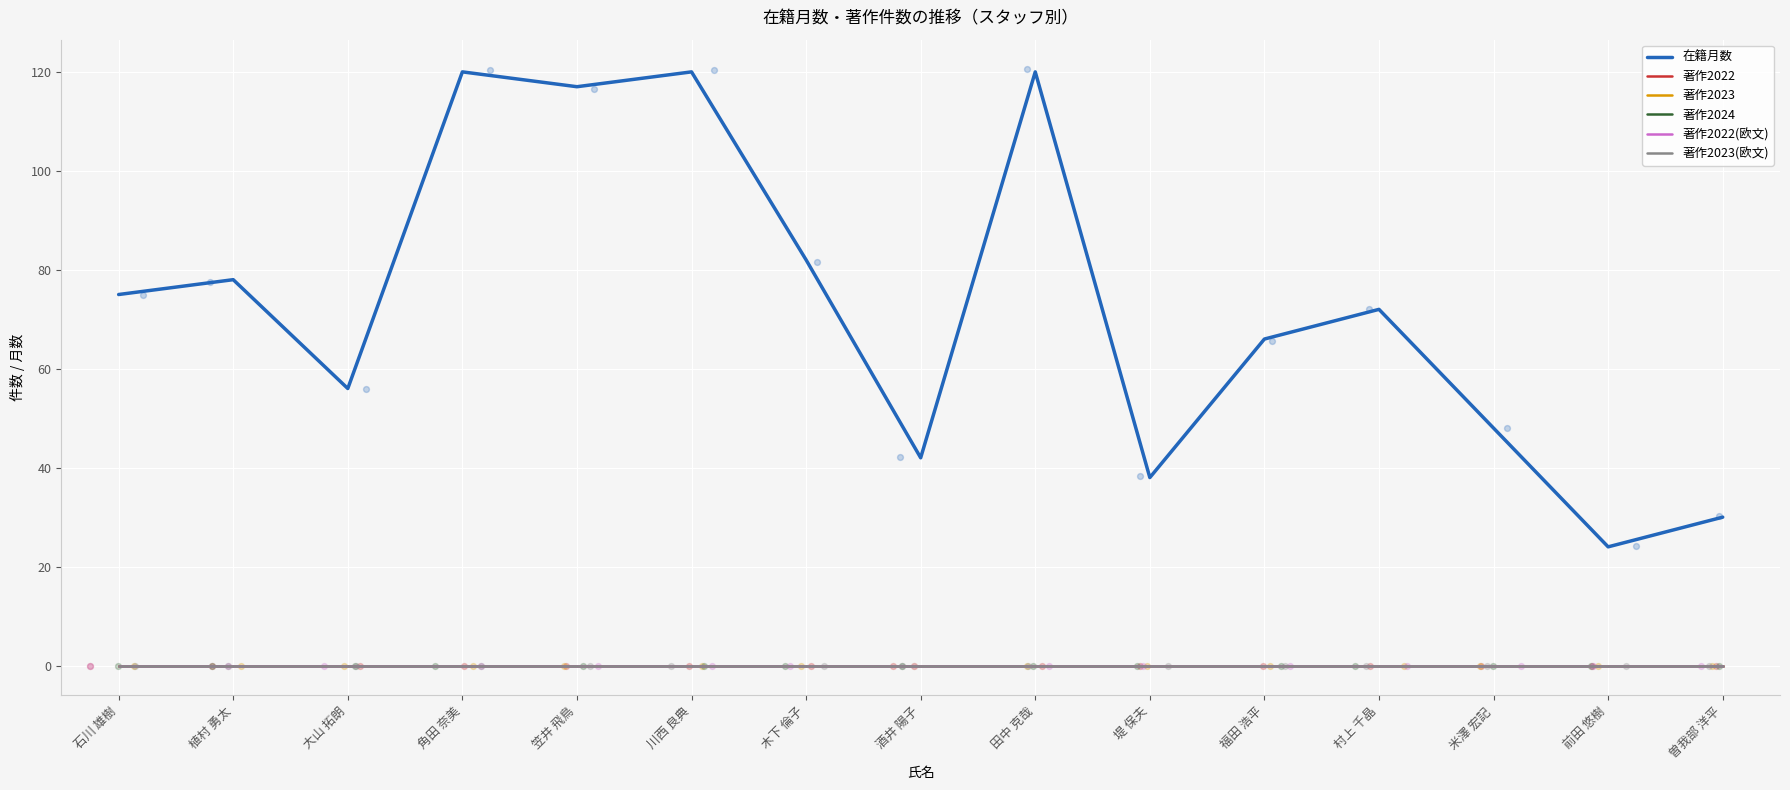

Which series reaches the maximum Y coordinate?

在籍月数